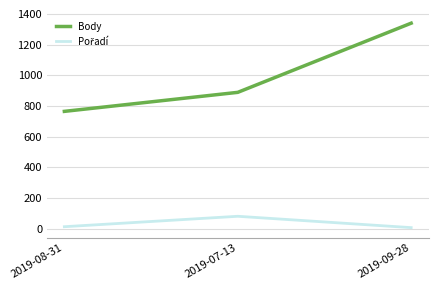

Where is Body nearest to the value 1052?

2019-07-13